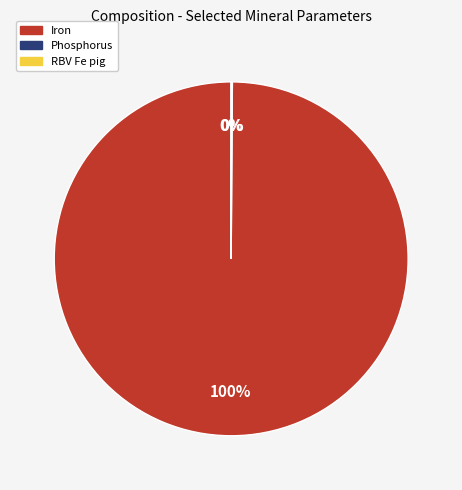

Is Iron the majority of the pie?

Yes